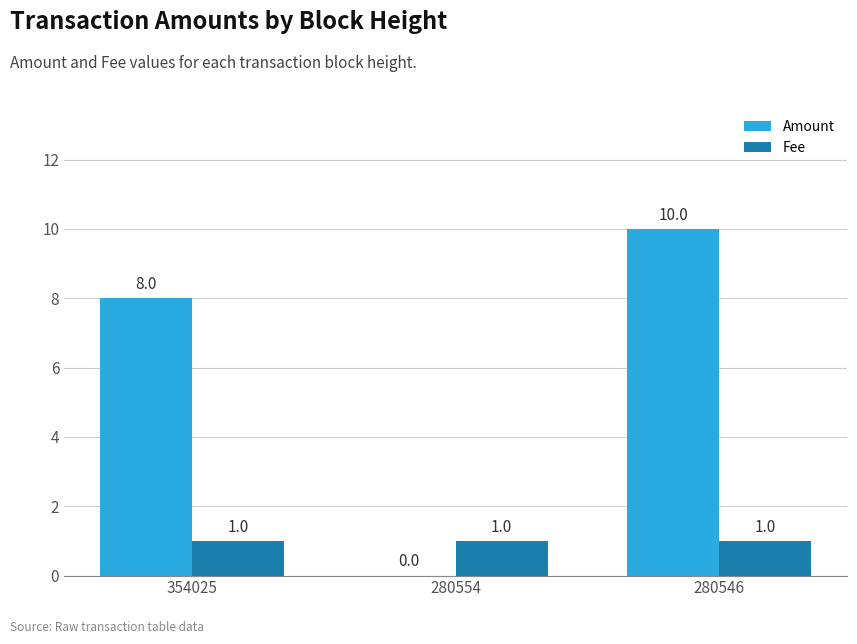

At which category is the sum across all series the highest?

280546